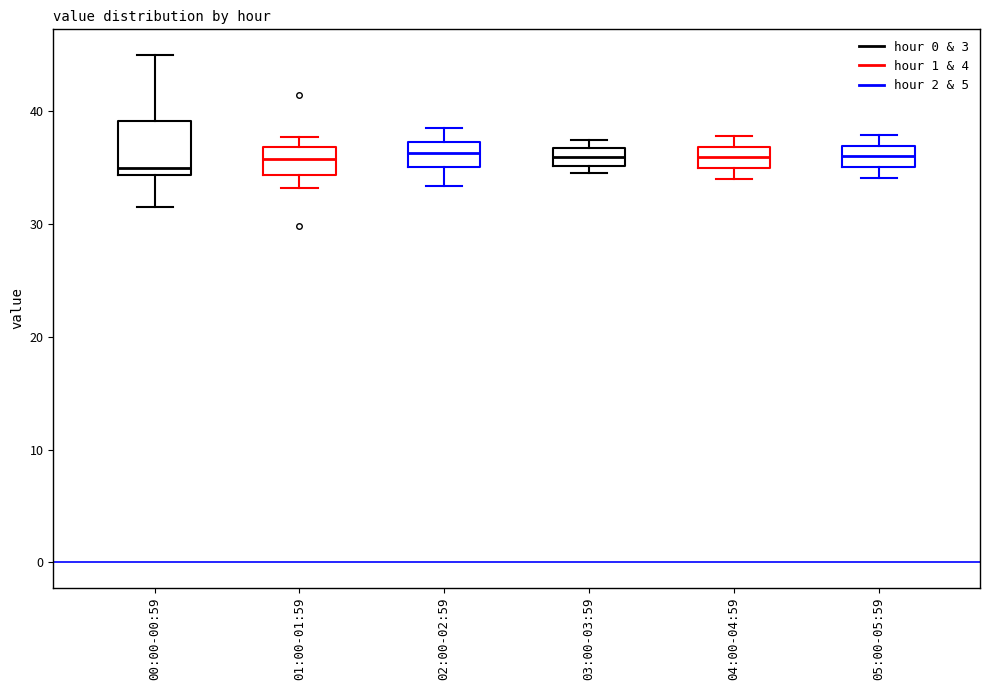

Where is the lower edge of the box for 05:00-05:59 on the y-axis? The values are not printed on the chart, so give them approximately, as read against the axis.

35